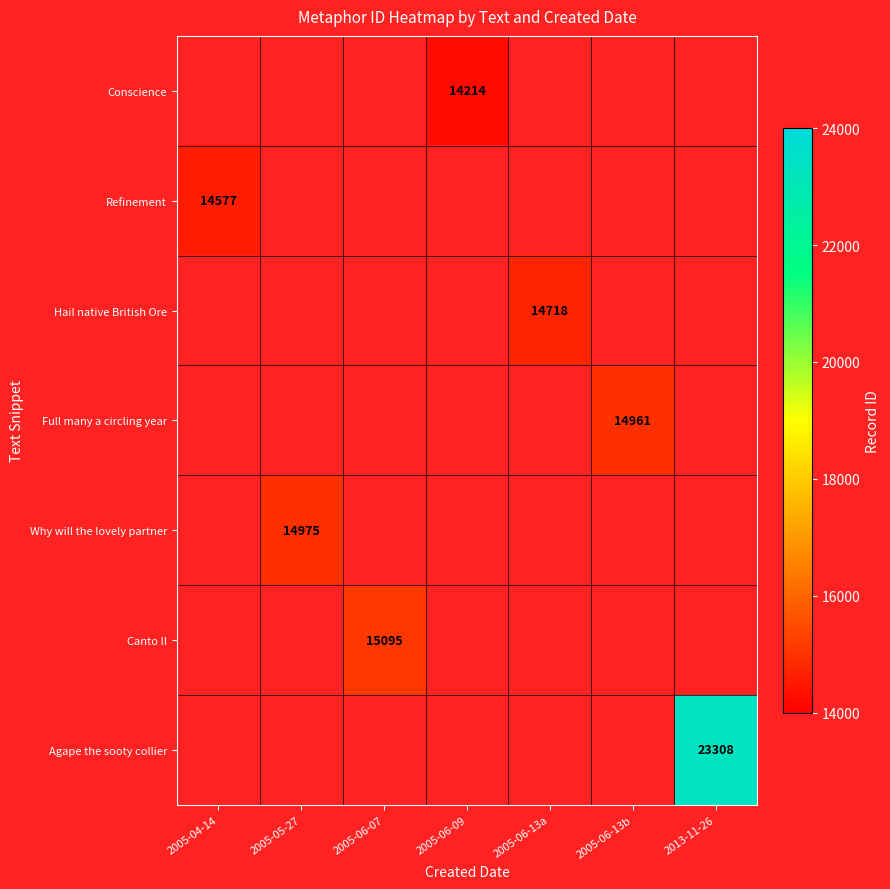

The value of Hail native British Ore at 2005-06-13a is 14718. True or false?

True